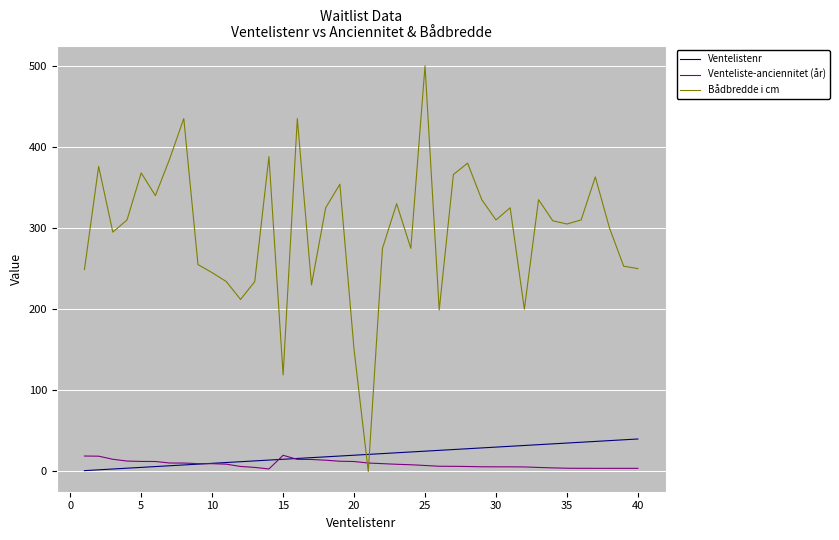

How many times do Ventelistenr and Venteliste-anciennitet (år) cross each other?

3